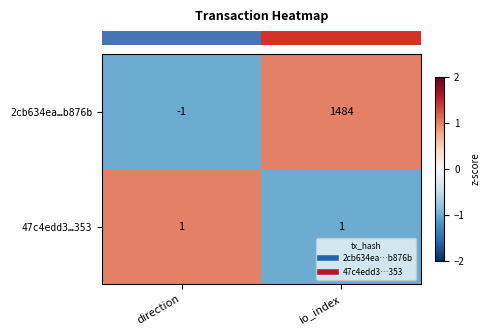

What is the average value of the 2cb634ea…b876b series?

742